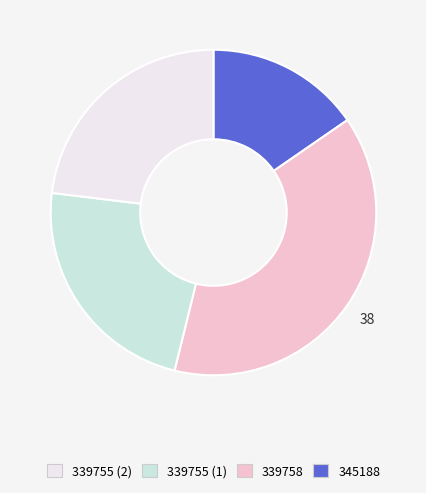

Is there a majority slice in this chart?

No